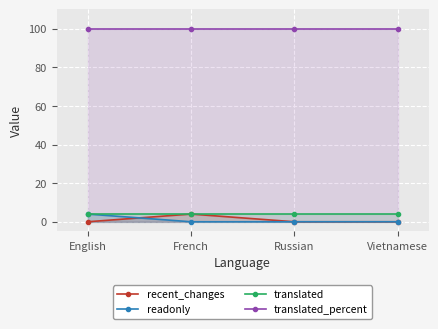

True or false: recent_changes has more than 2 points higher than both neighbors.

False